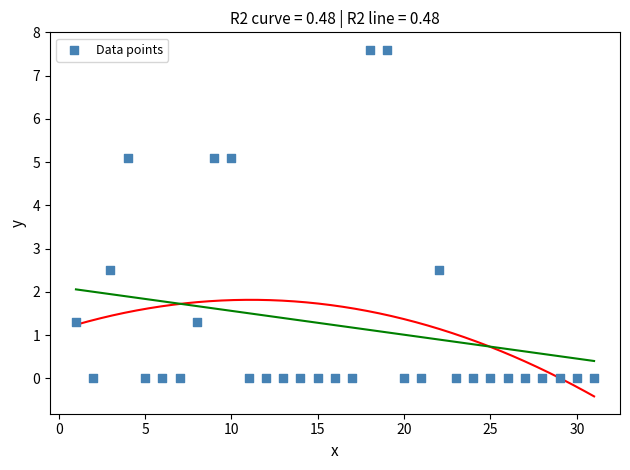

What is the range of Y values (max minus min)?

7.6